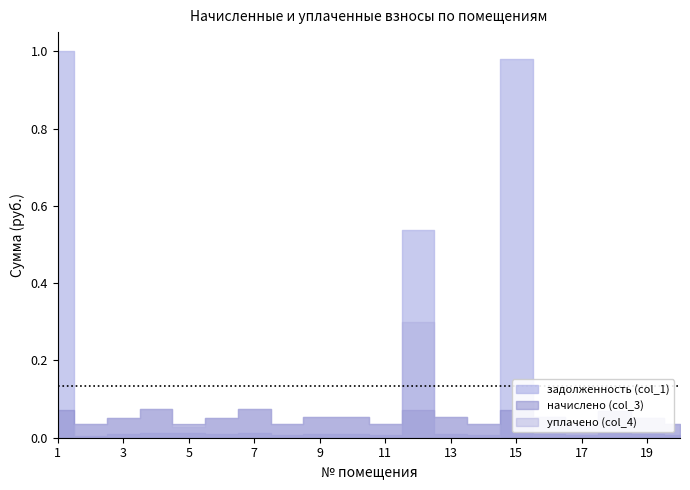

What is the average value of the начислено (col_3) series?

0.1